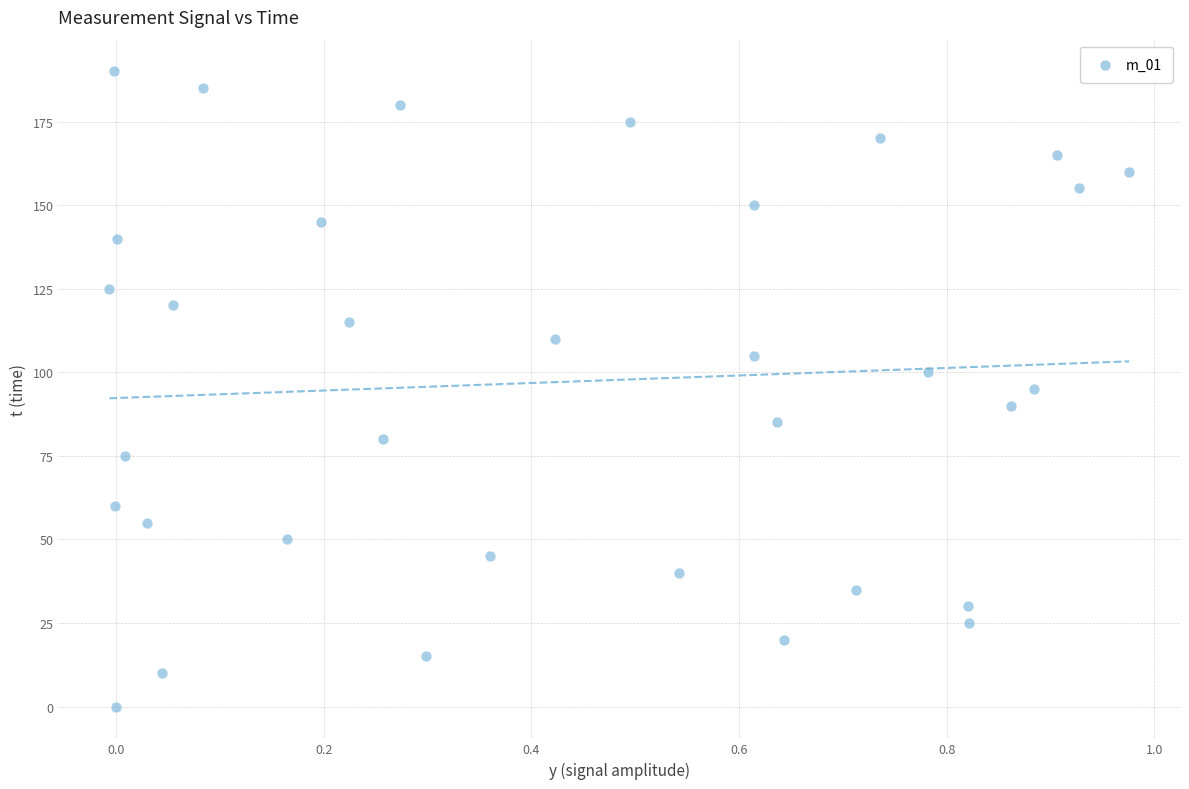

What is the range of Y values (max minus min)?

190